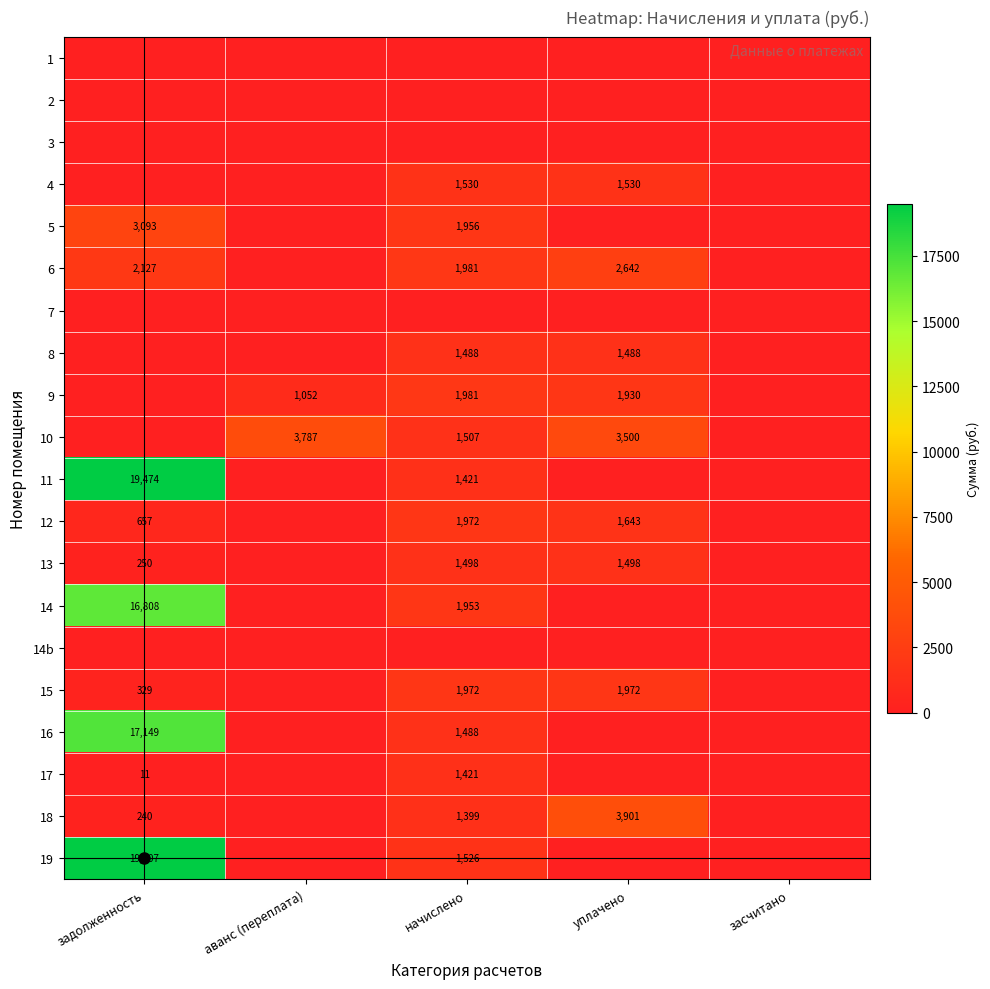

The value of 10 at аванс (переплата) is 2174. True or false?

False